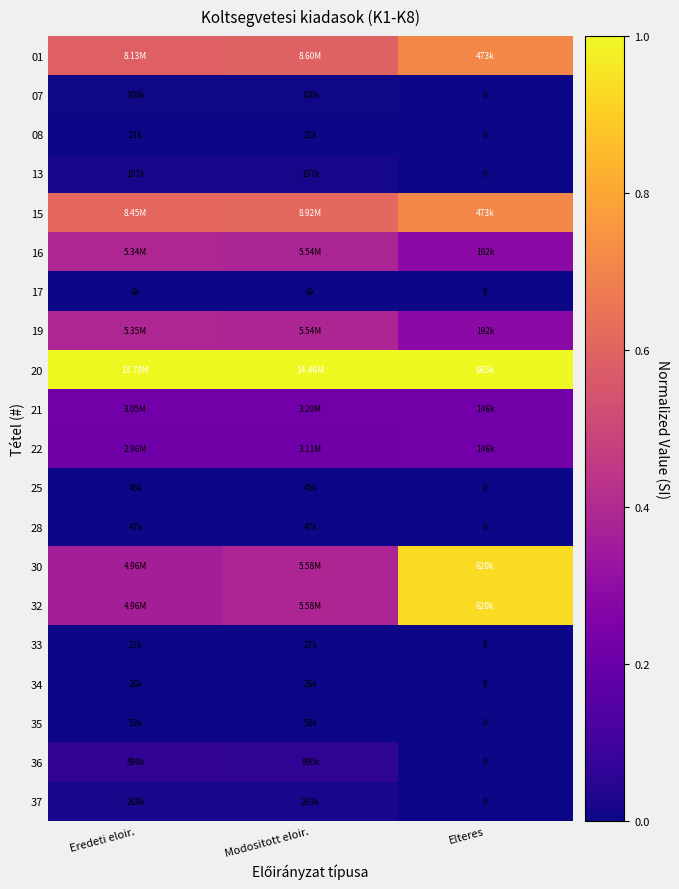

The 35 series shows 0.0 at Eredeti eloir.. True or false?

False